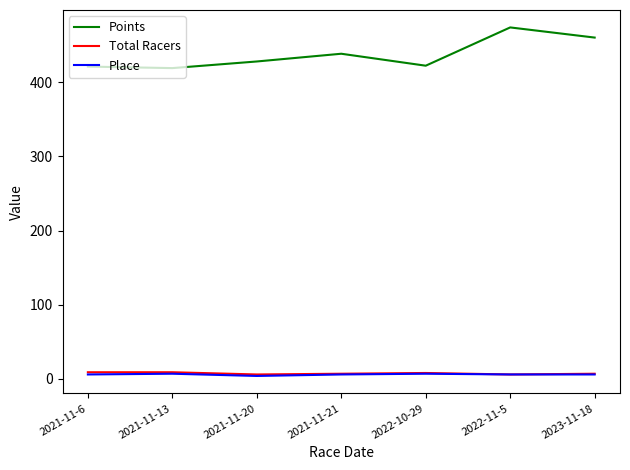

What are all the series names shown in the legend?

Points, Total Racers, Place